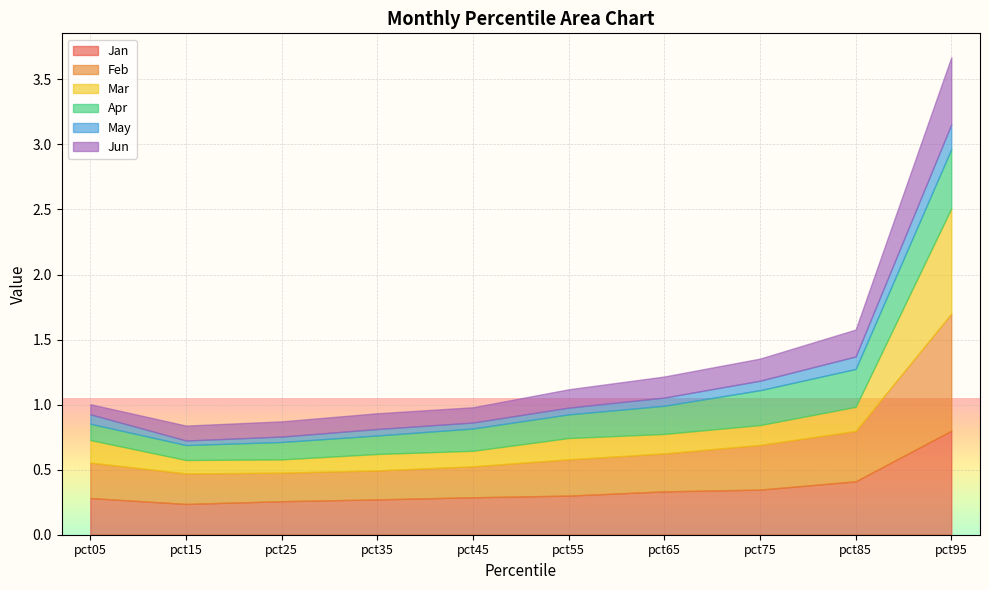

Reading left to right, extract all data points from this chart.

Jan: 0.3	0.2	0.3	0.3	0.3	0.3	0.3	0.3	0.4	0.8
Feb: 0.3	0.2	0.2	0.2	0.2	0.3	0.3	0.3	0.4	0.9
Mar: 0.2	0.1	0.1	0.1	0.1	0.2	0.1	0.2	0.2	0.8
Apr: 0.1	0.1	0.1	0.1	0.2	0.2	0.2	0.3	0.3	0.5
May: 0.1	0.0	0.0	0.0	0.0	0.1	0.1	0.1	0.1	0.2
Jun: 0.1	0.1	0.1	0.1	0.1	0.1	0.2	0.2	0.2	0.5